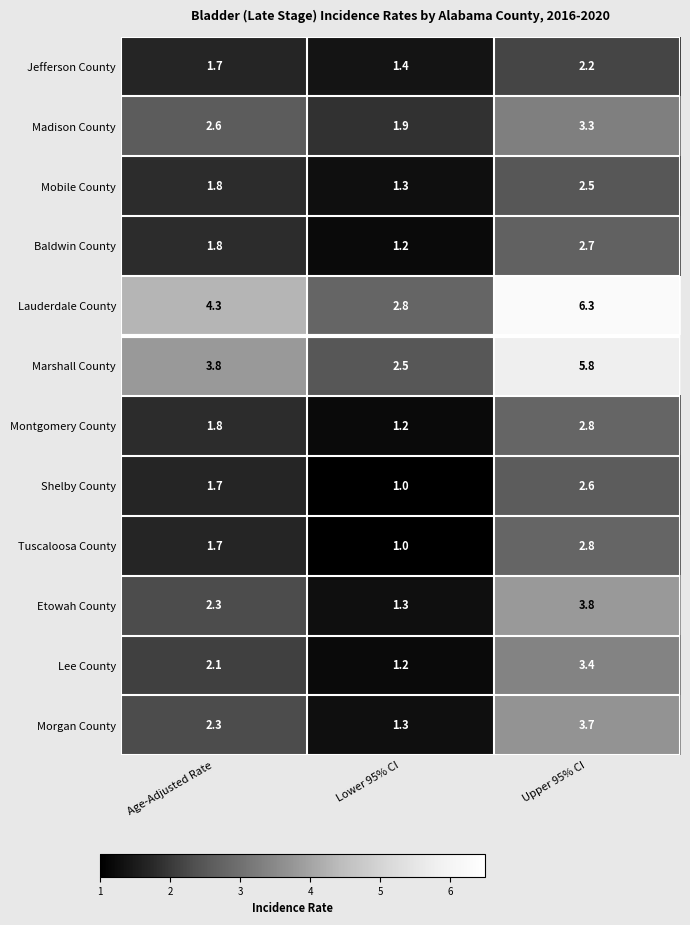

What is the difference between the maximum and minimum values in the Montgomery County series?

1.6